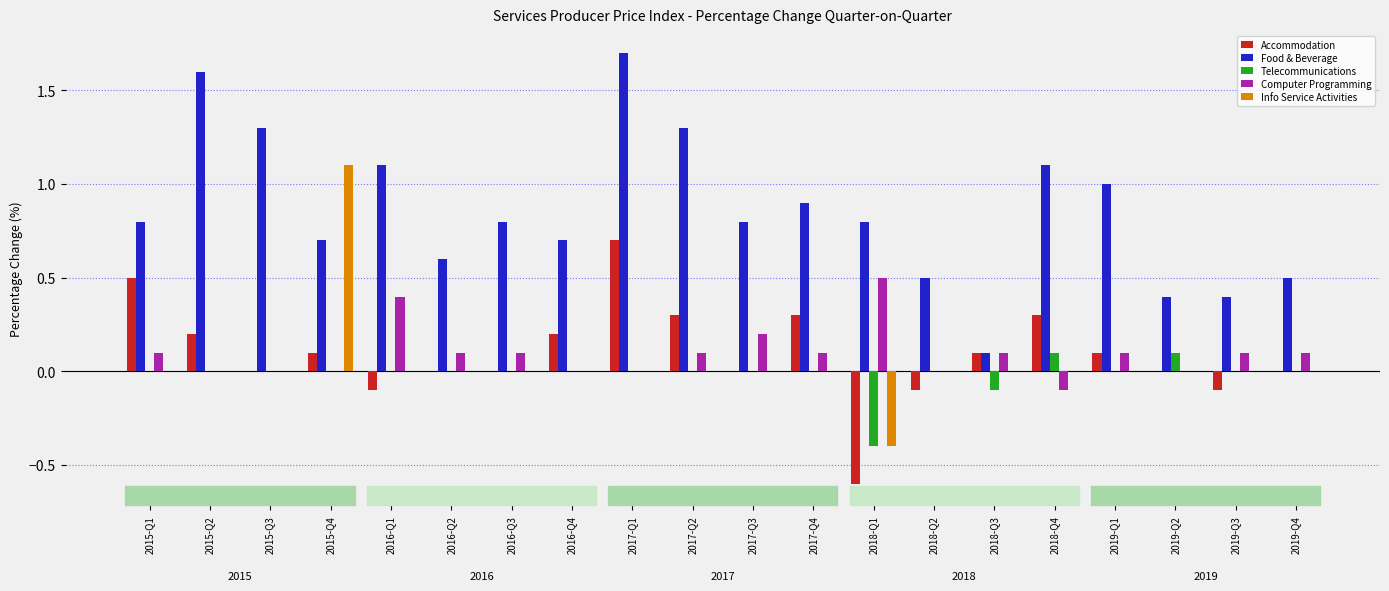

At which category does the chart reach its peak across all series?

2017-Q1